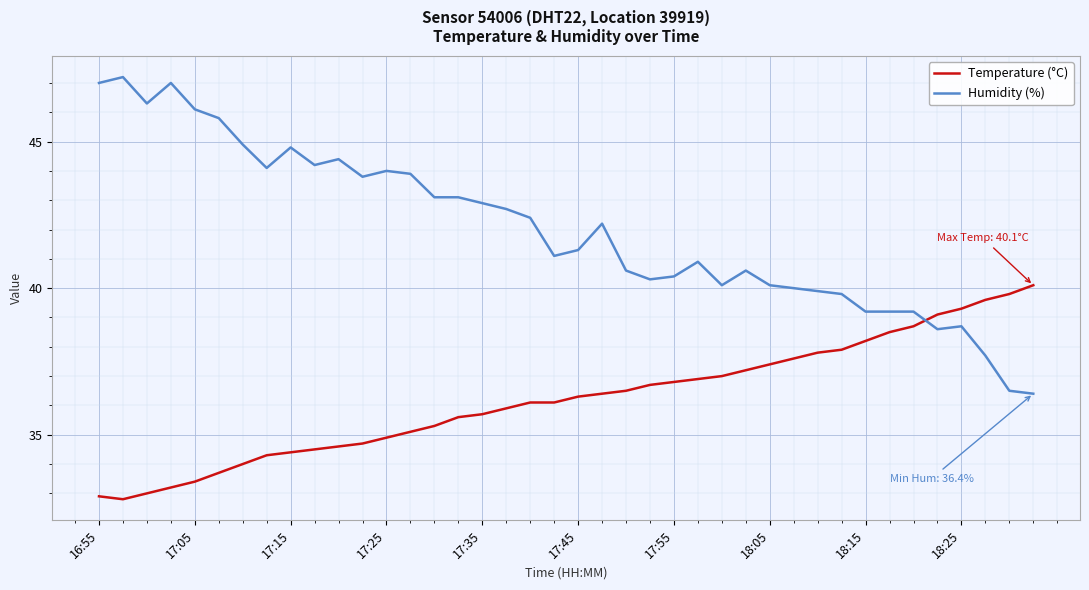

After their last crossing, which series has the higher values: Humidity (%) or Temperature (°C)?

Temperature (°C)